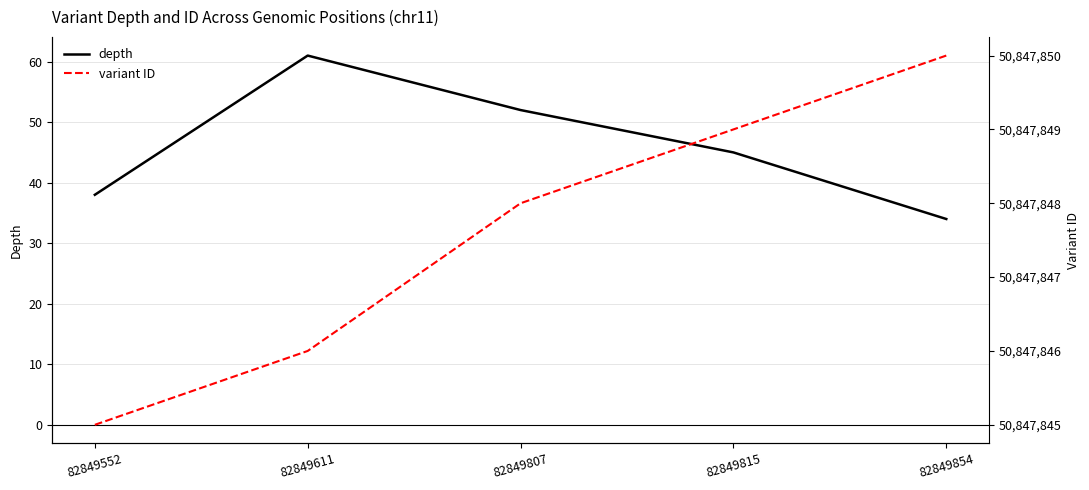

What is the difference between the second highest and minimum values in the depth series?

18